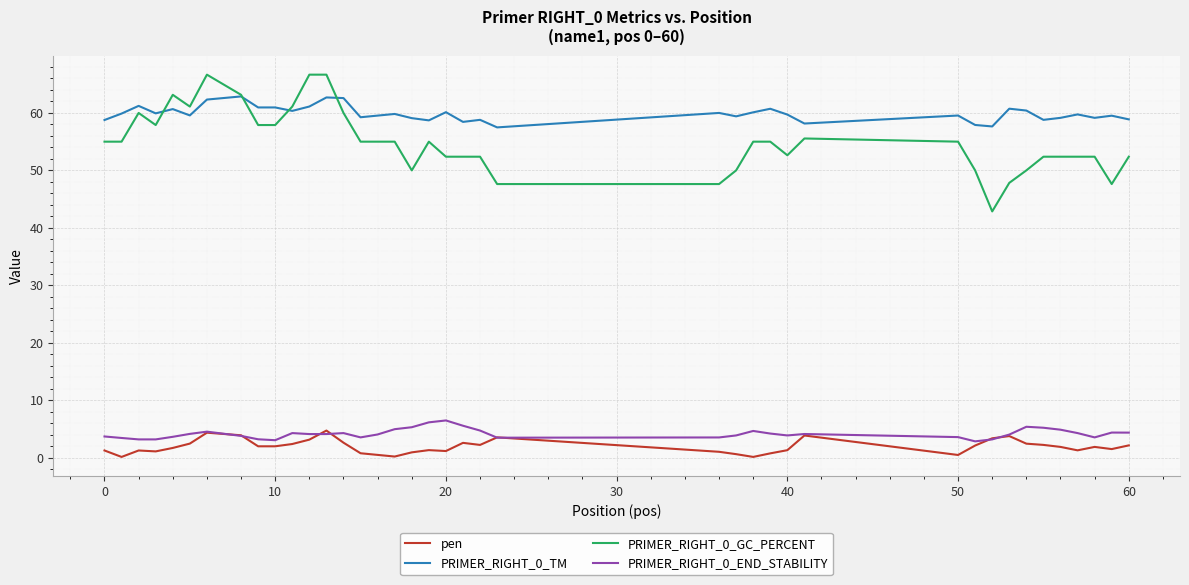

List the series in order of their peak value, lowest first.

pen, PRIMER_RIGHT_0_END_STABILITY, PRIMER_RIGHT_0_TM, PRIMER_RIGHT_0_GC_PERCENT